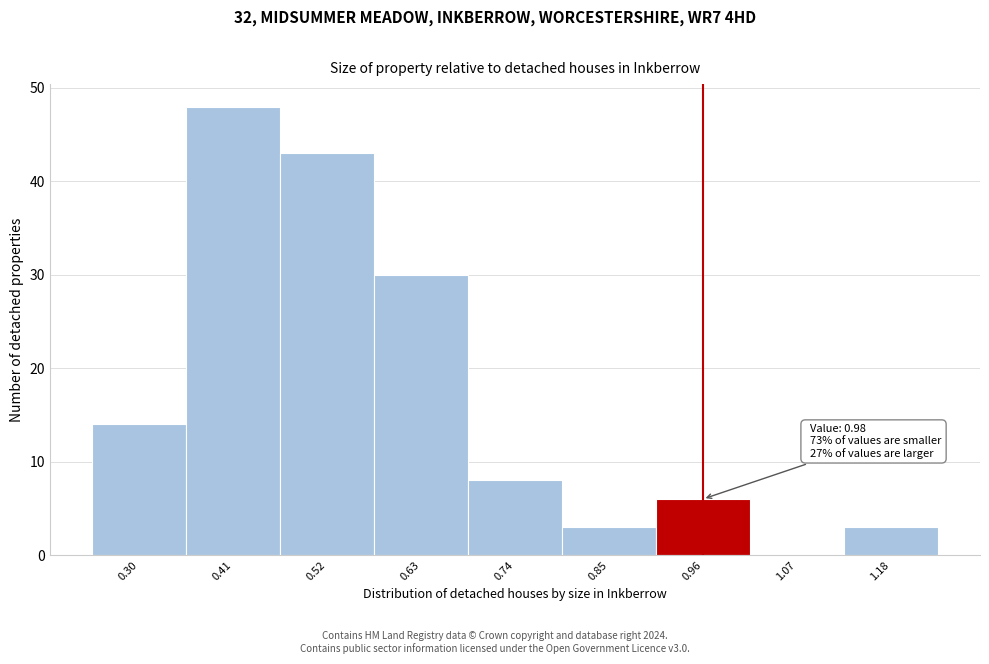

Reading left to right, what are all the values shown in this chart?

0.30=14	0.41=48	0.52=43	0.63=30	0.74=8	0.85=3	0.96=6	1.07=0	1.18=3